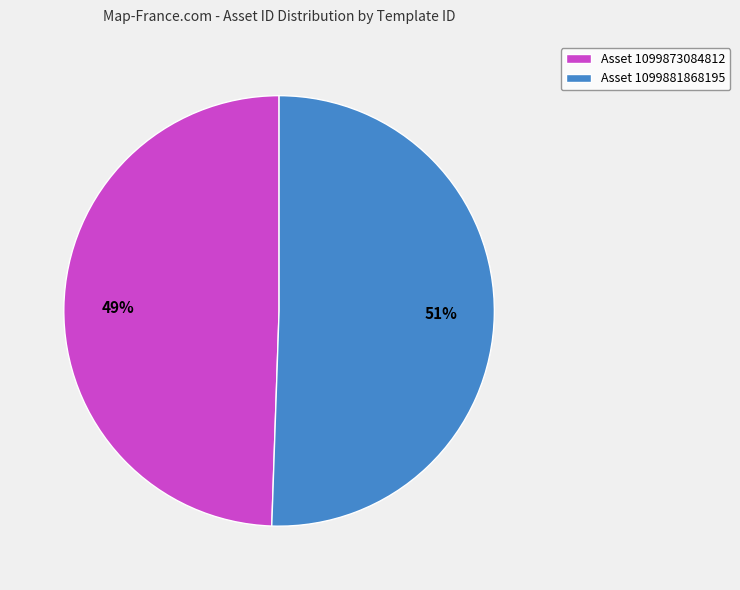

To the nearest percent, what is the combined percentage of Asset 1099873084812 and Asset 1099881868195?

100%